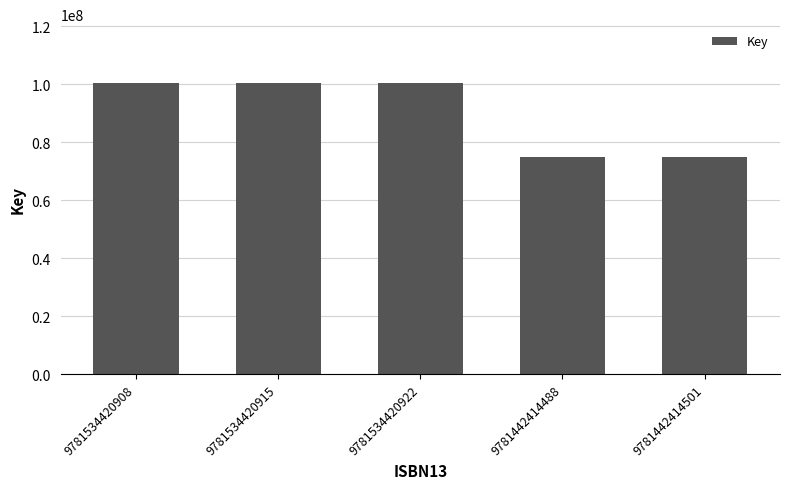

The value at 9781442414488 is 75096019. True or false?

True